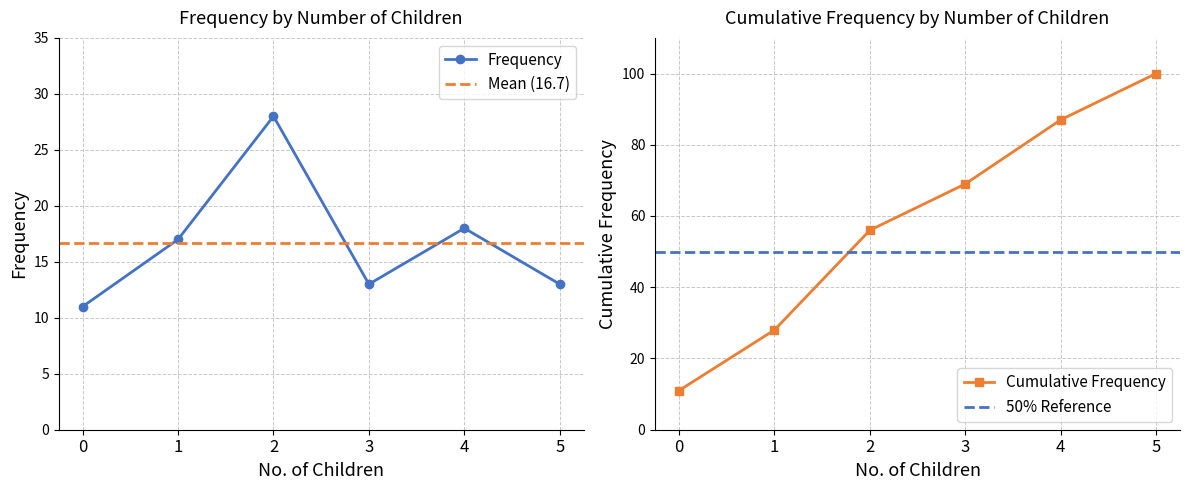

At which label does Frequency reach its peak?

2